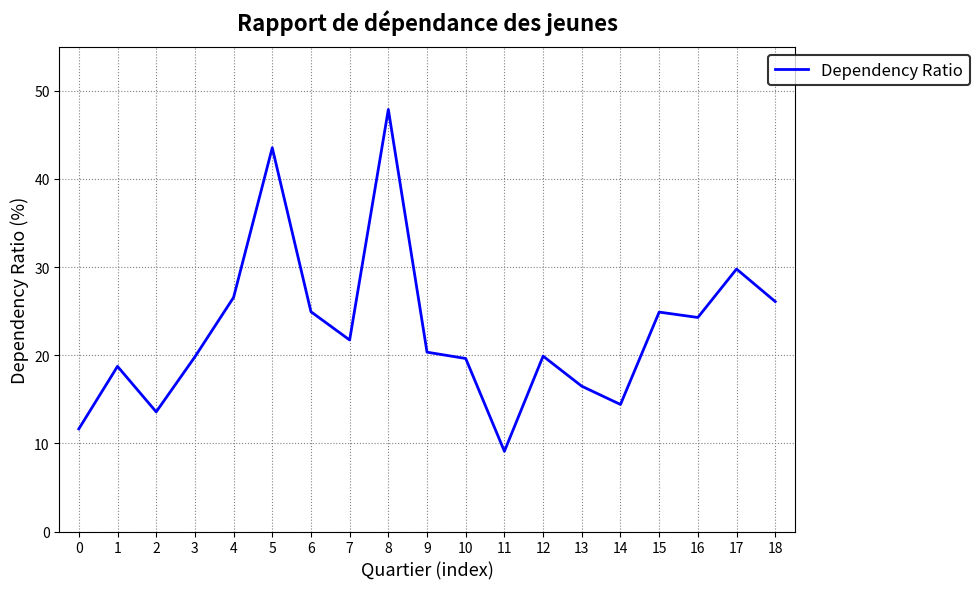

Count the number of data series in this chart.

1